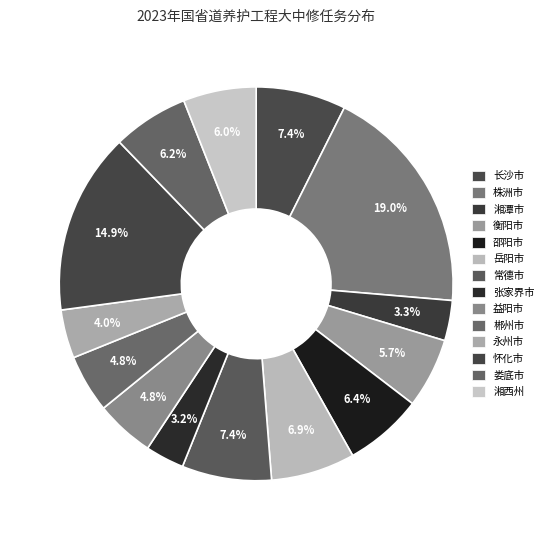

To the nearest percent, what is the difference between the 长沙市 and 郴州市 slice percentages?

3%